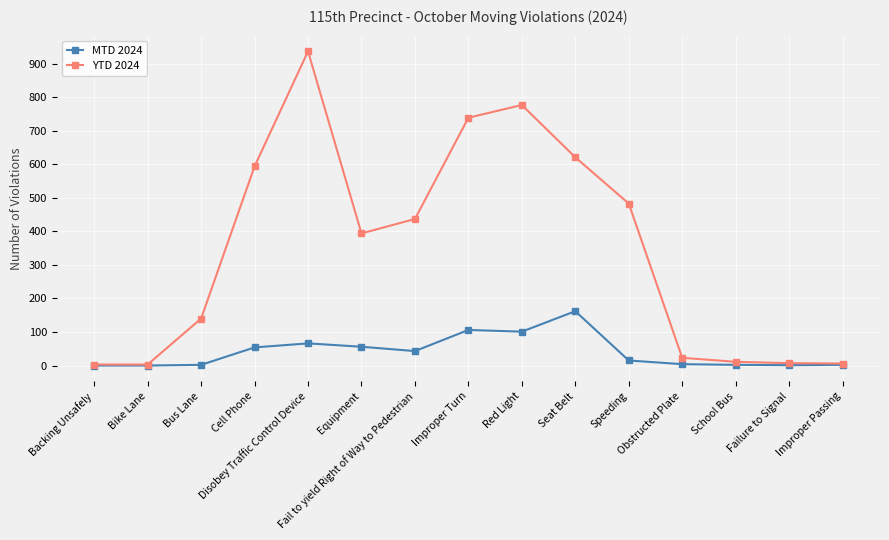

How many lines are shown in the chart?

2